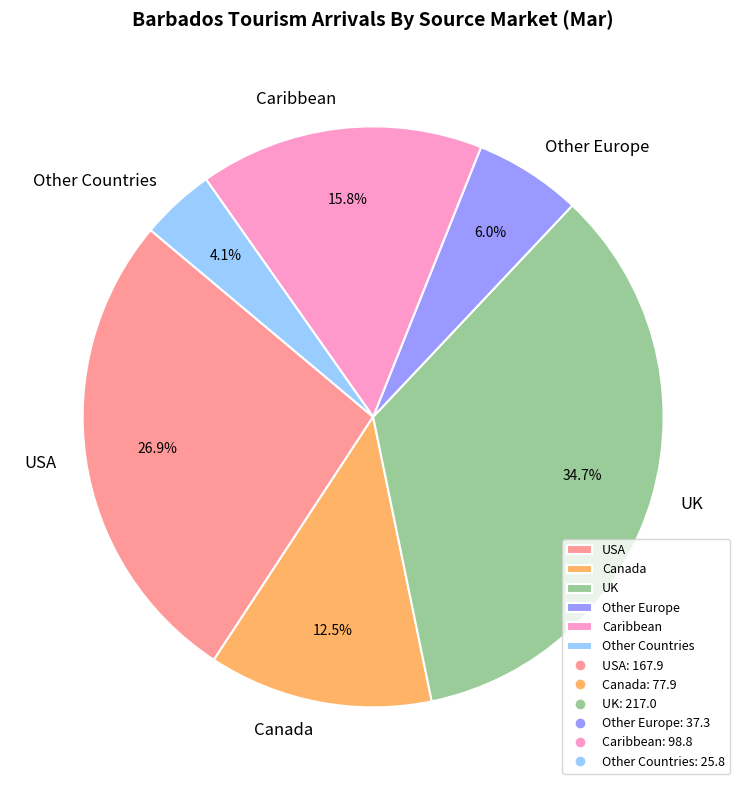

Count the number of slices in the pie.

6